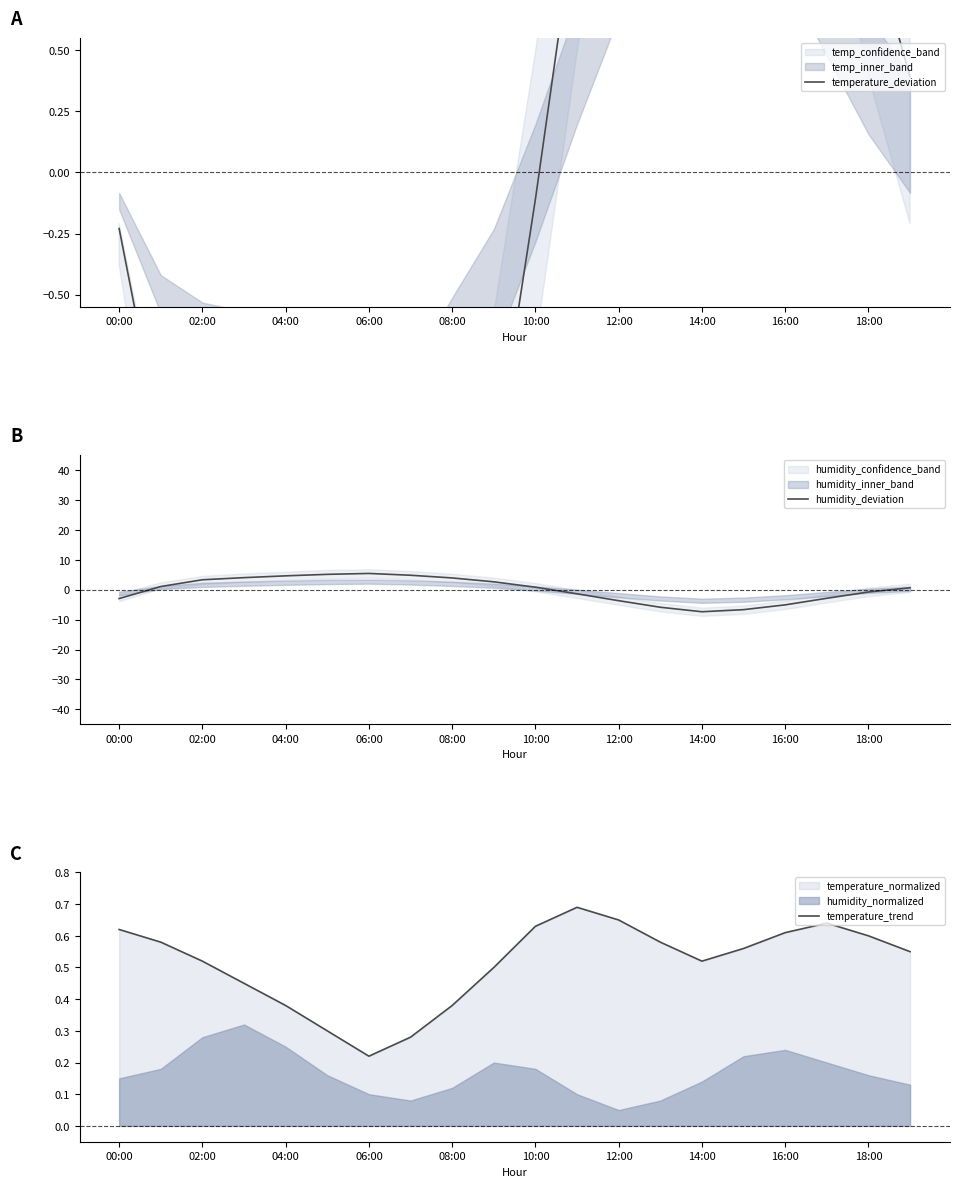

Where is humidity_deviation nearest to the value 0?

19